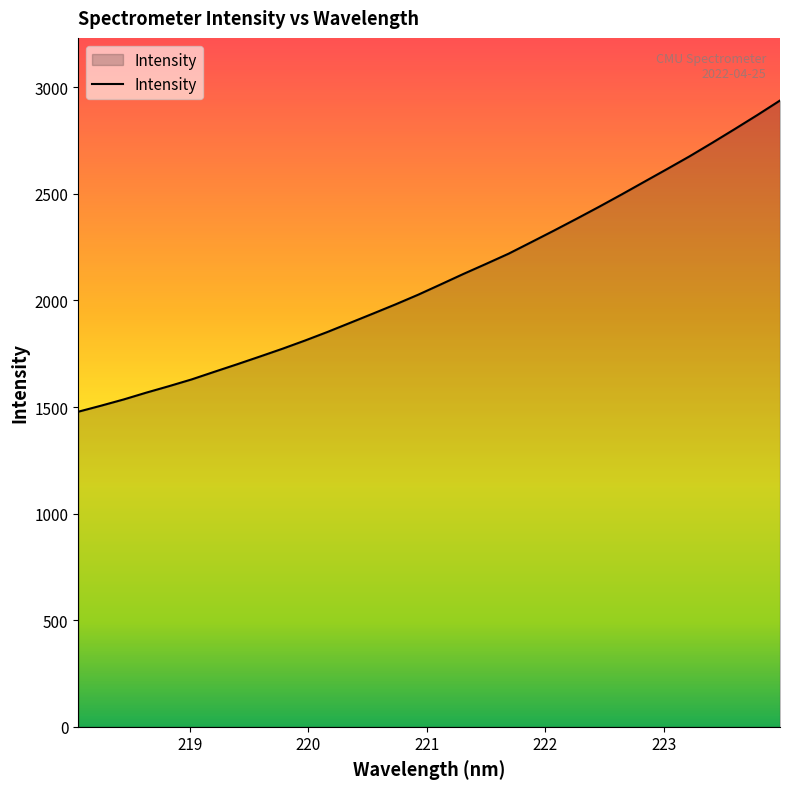

Reading left to right, what are all the values shown in this chart?

1478.0	1506.1	1535.4	1567.4	1597.8	1629.4	1665.0	1700.2	1736.2	1772.9	1811.6	1852.2	1894.9	1937.9	1981.3	2026.6	2075.1	2124.1	2171.3	2219.3	2273.2	2327.4	2382.9	2439.3	2497.4	2556.8	2616.0	2676.1	2739.4	2804.0	2869.9	2937.9